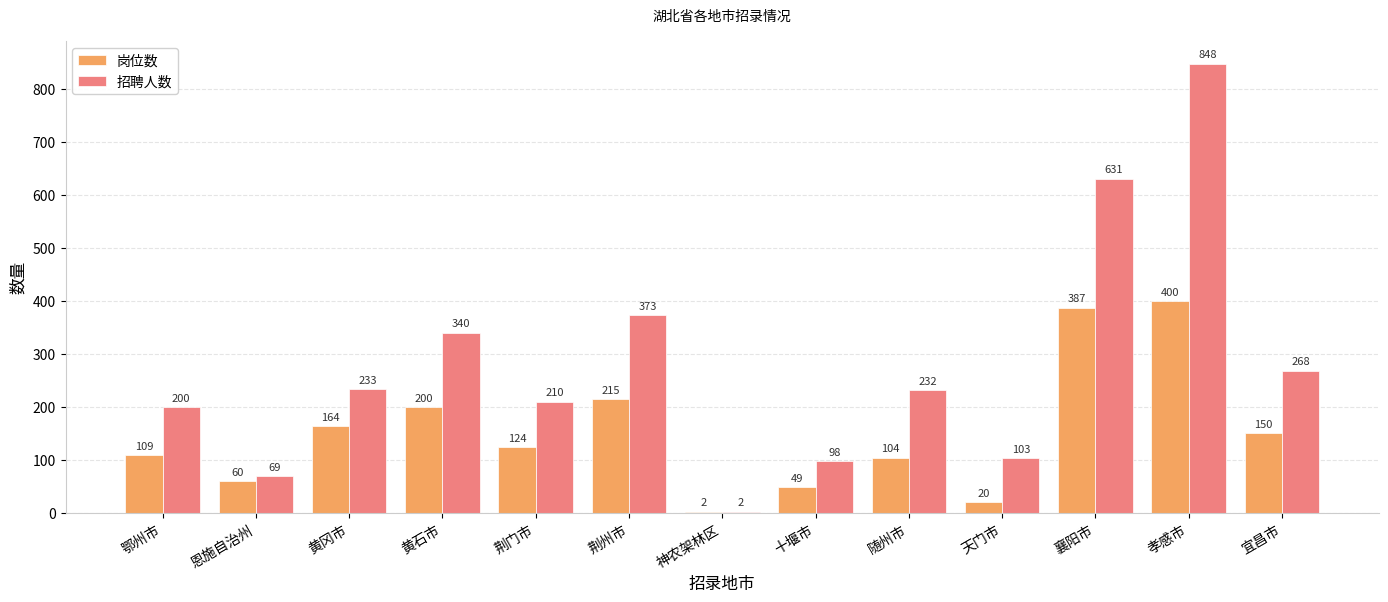

Is the value of 岗位数 at 荆州市 greater than the value of 招聘人数 at 孝感市?

No